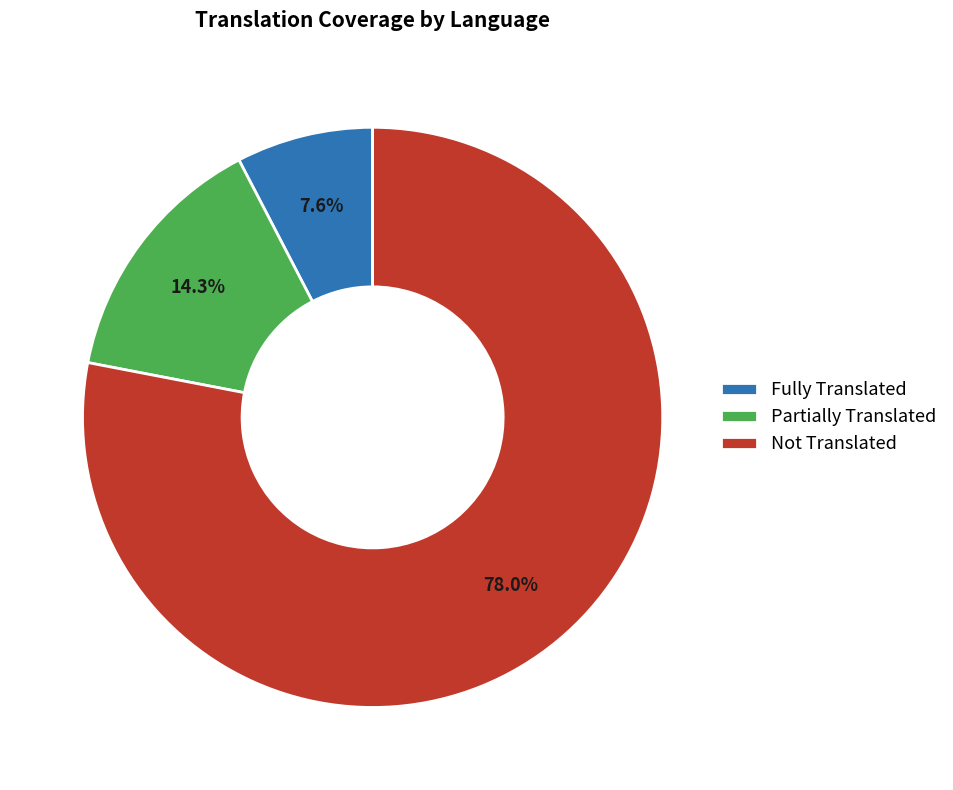

Between Not Translated and Partially Translated, which is larger?

Not Translated